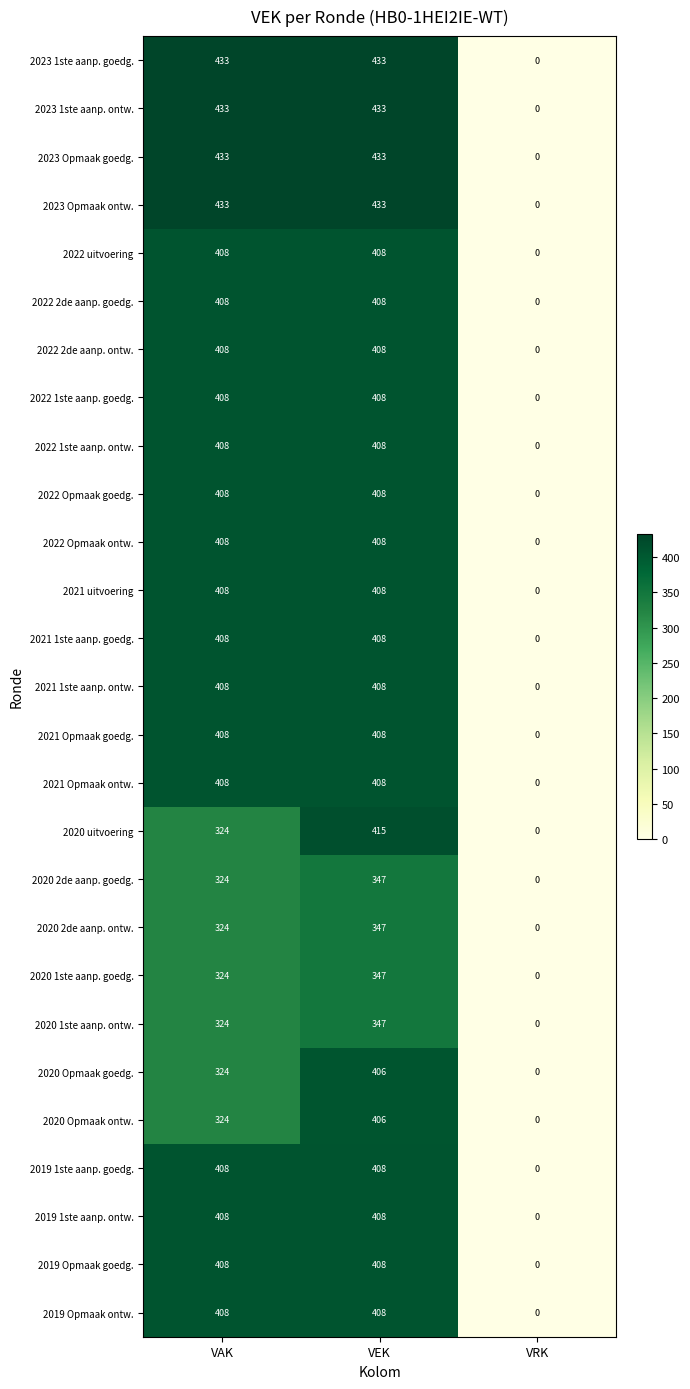

What is the average value of the 2021 Opmaak ontw. series?

272